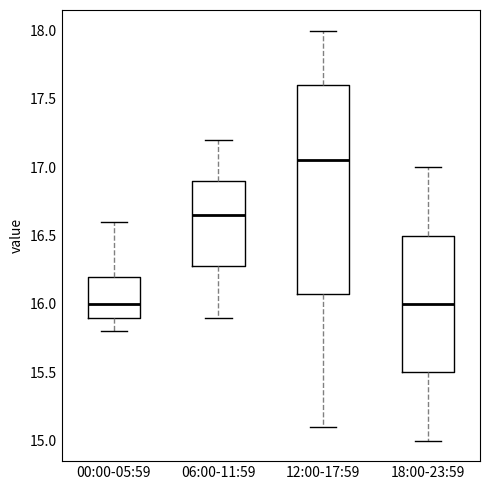

Which box is the tallest, from its lower edge to its upper edge?

12:00-17:59